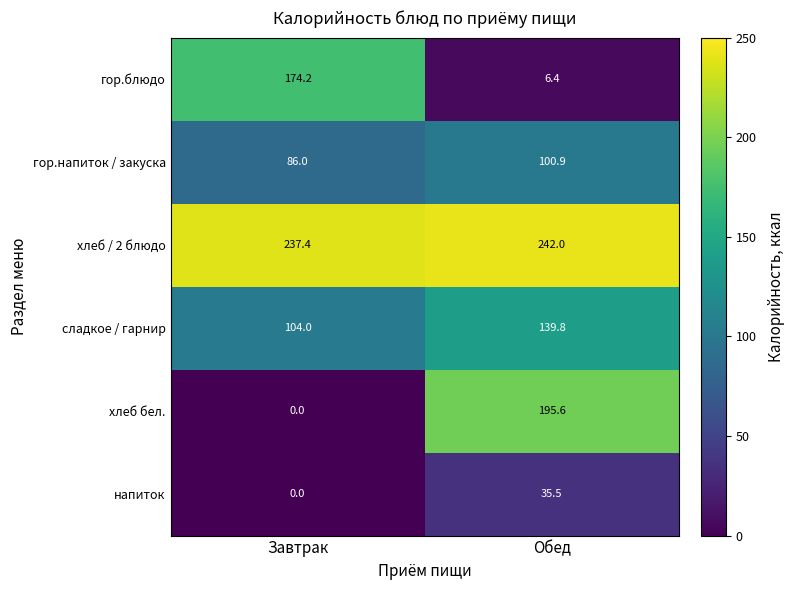

What is the difference between the хлеб / 2 блюдо values at Обед and Завтрак?

4.6